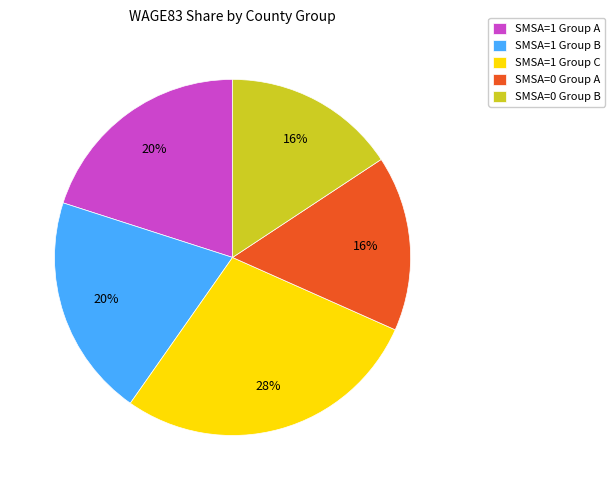

To the nearest percent, what portion does SMSA=1 Group C represent?

28%